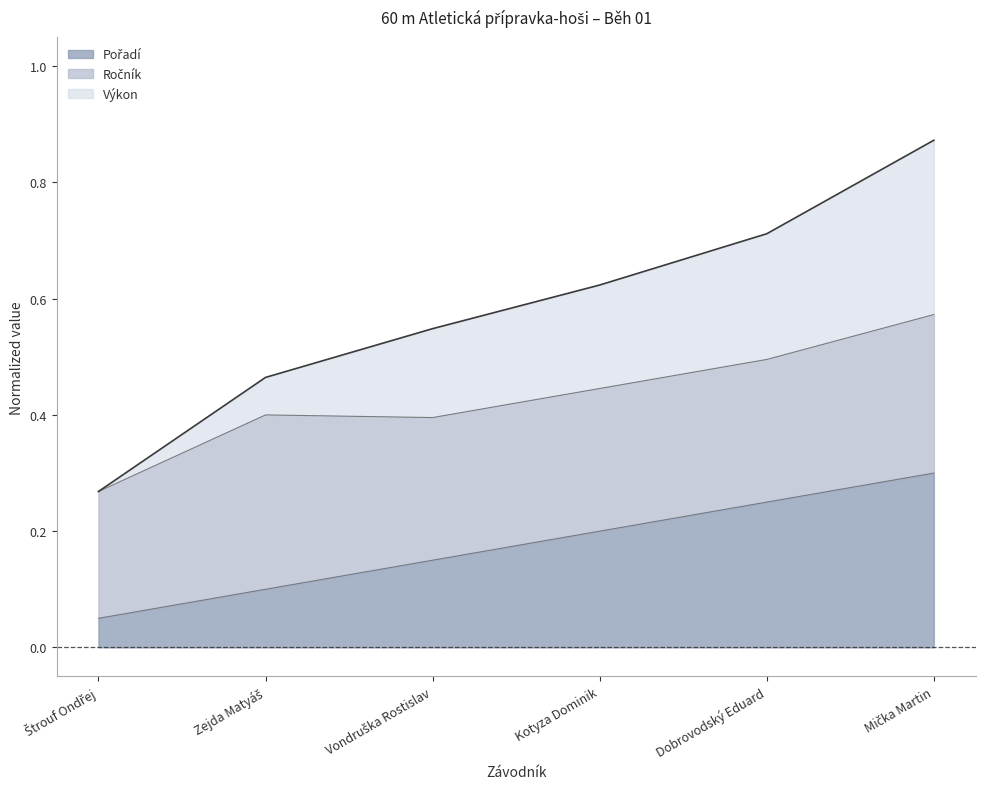

Which has a higher value, Mička Martin or Zejda Matyáš?

Mička Martin